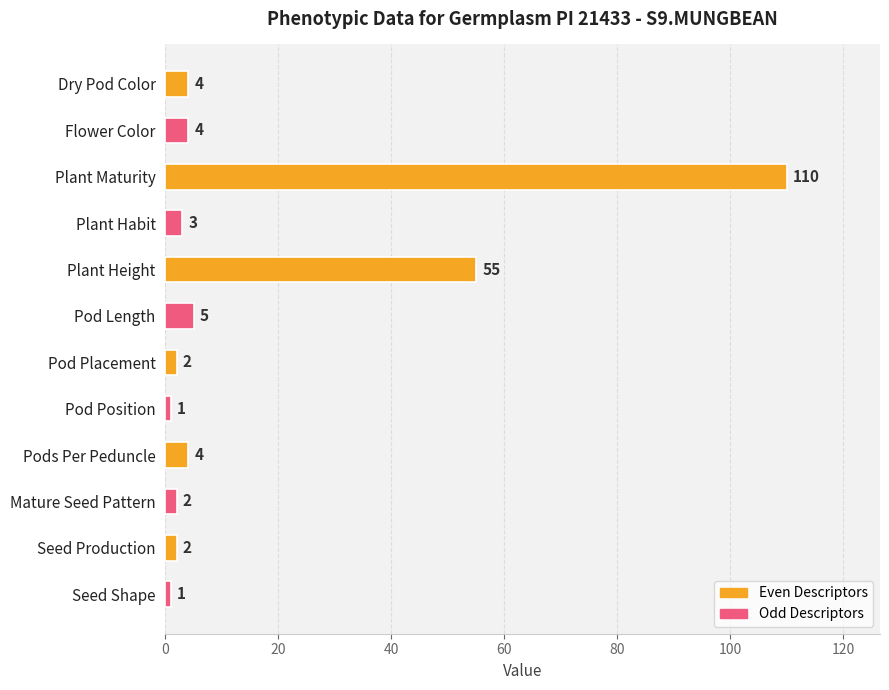

Approximately how many times larger is the value at Pod Length compared to Seed Production?

2.5